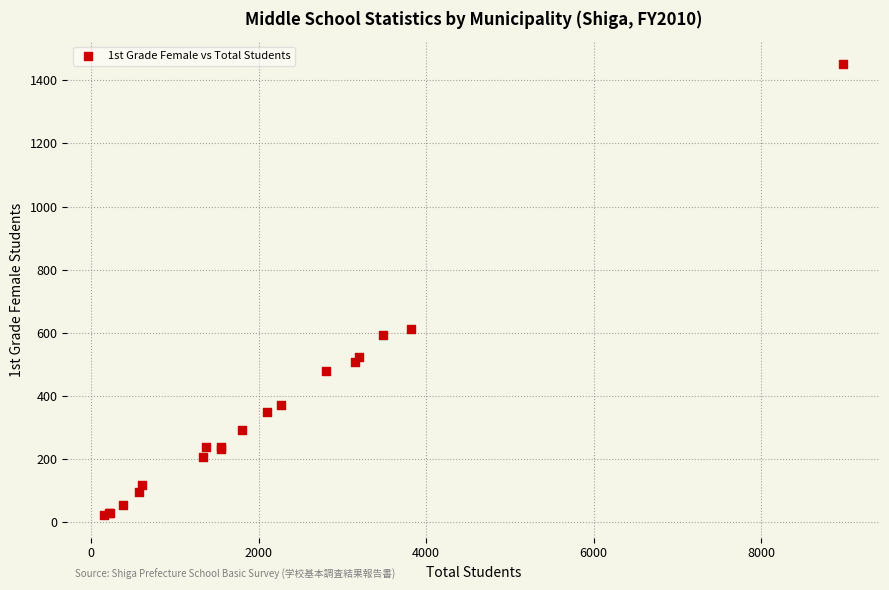

What Y value in the scatter plot is closest to 737?

611